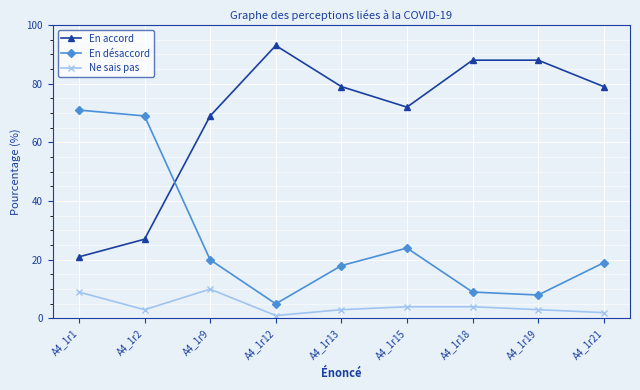

Rank the series by their maximum value, from lowest to highest.

Ne sais pas, En désaccord, En accord